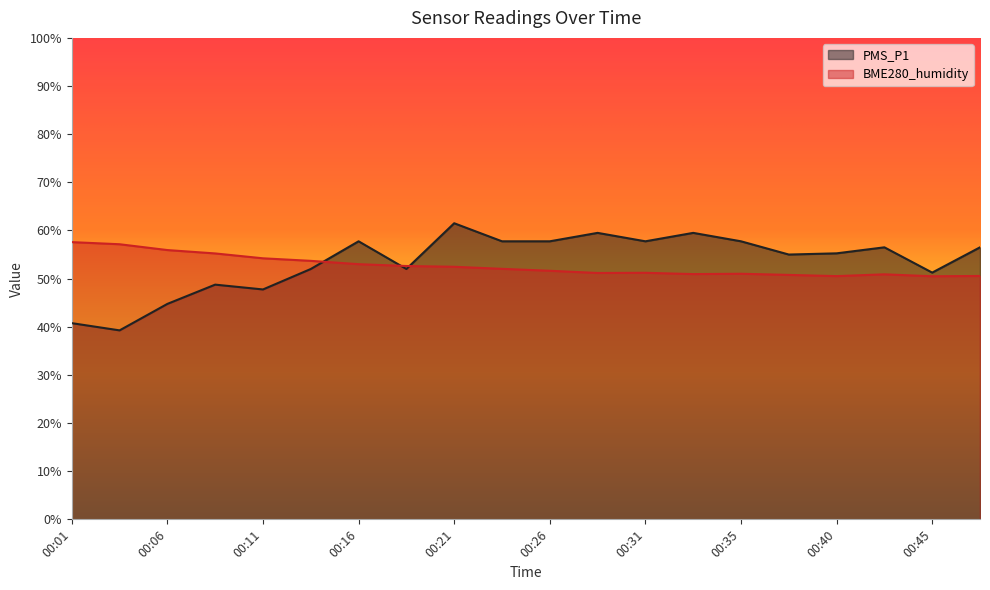

At which category does PMS_P1 reach its first local peak?

00:08